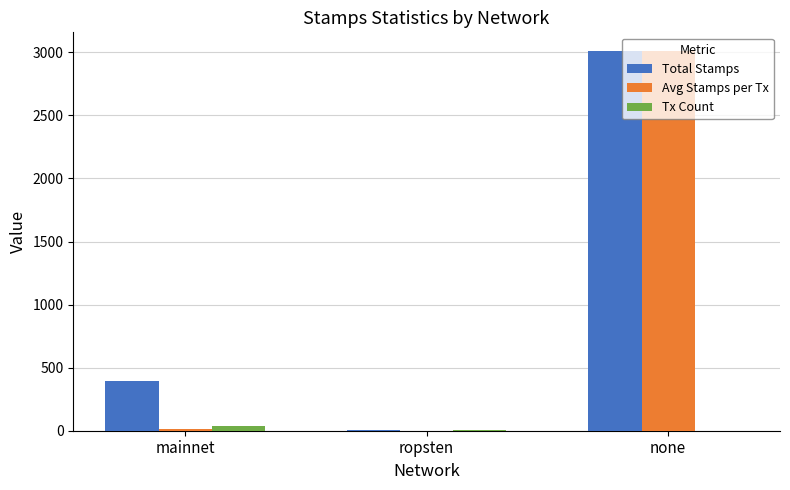

Is it true that Avg Stamps per Tx equals 4119.6 at none?

False